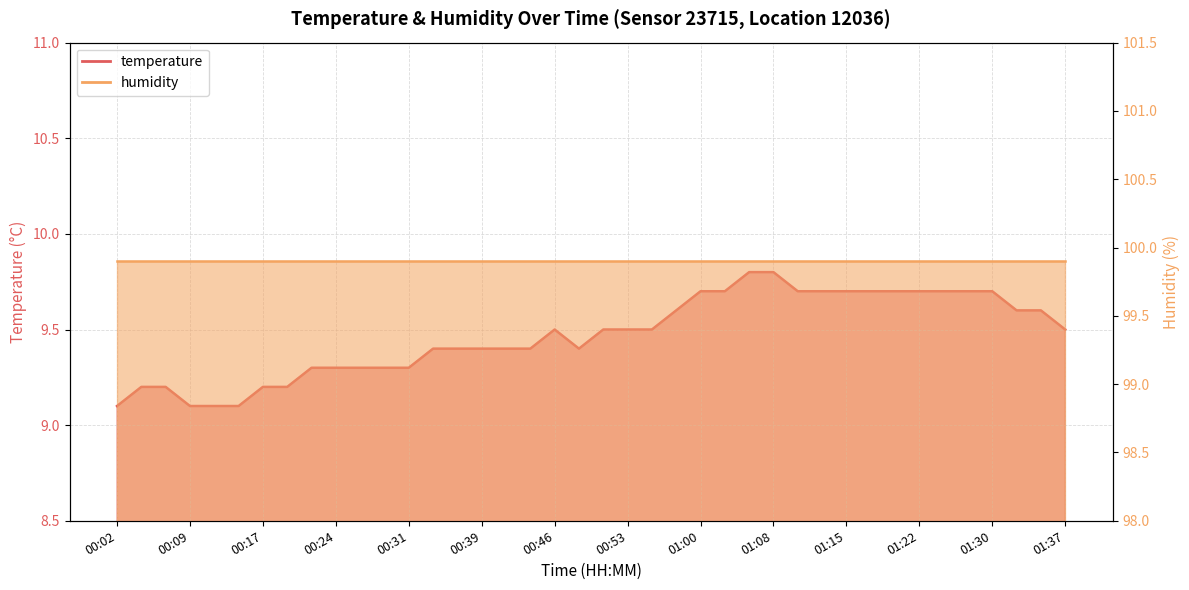

Where is the first local minimum?

00:48